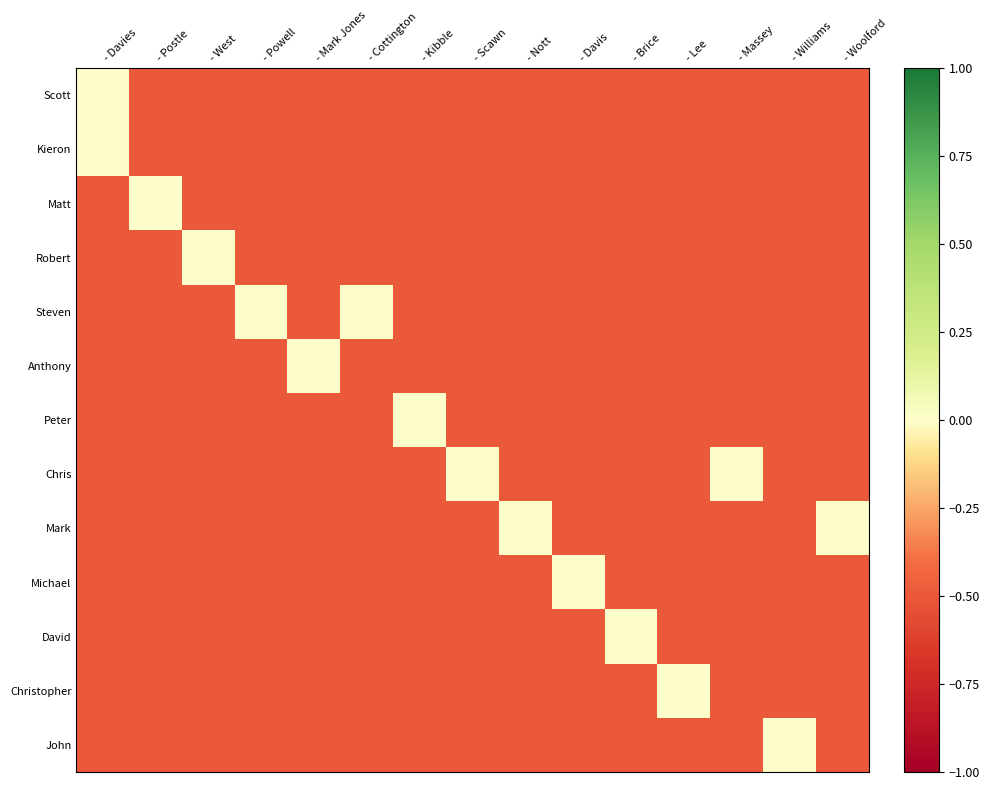

Which series has the widest spread of values?

Scott